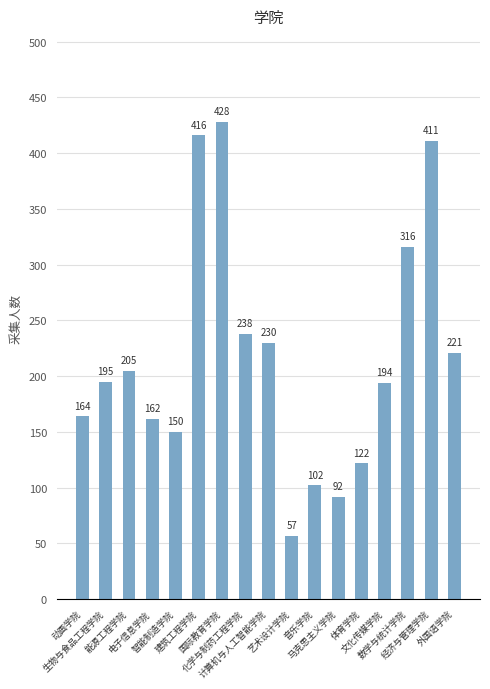

Count the number of categories in the chart.

17